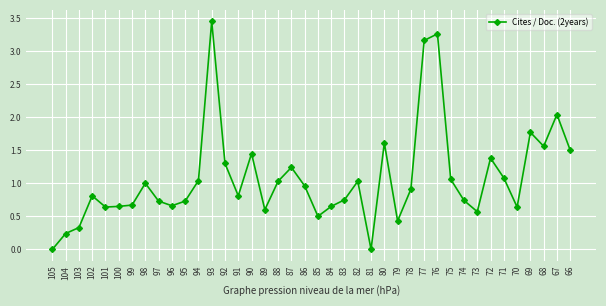

How many lines are shown in the chart?

1